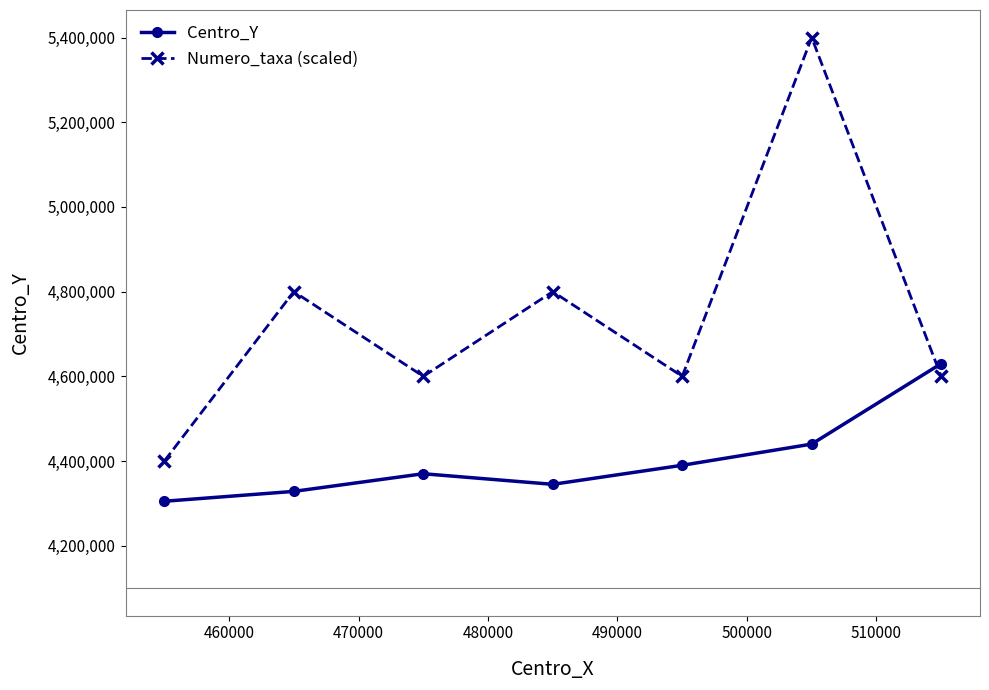

How many times do Numero_taxa (scaled) and Centro_Y cross each other?

1